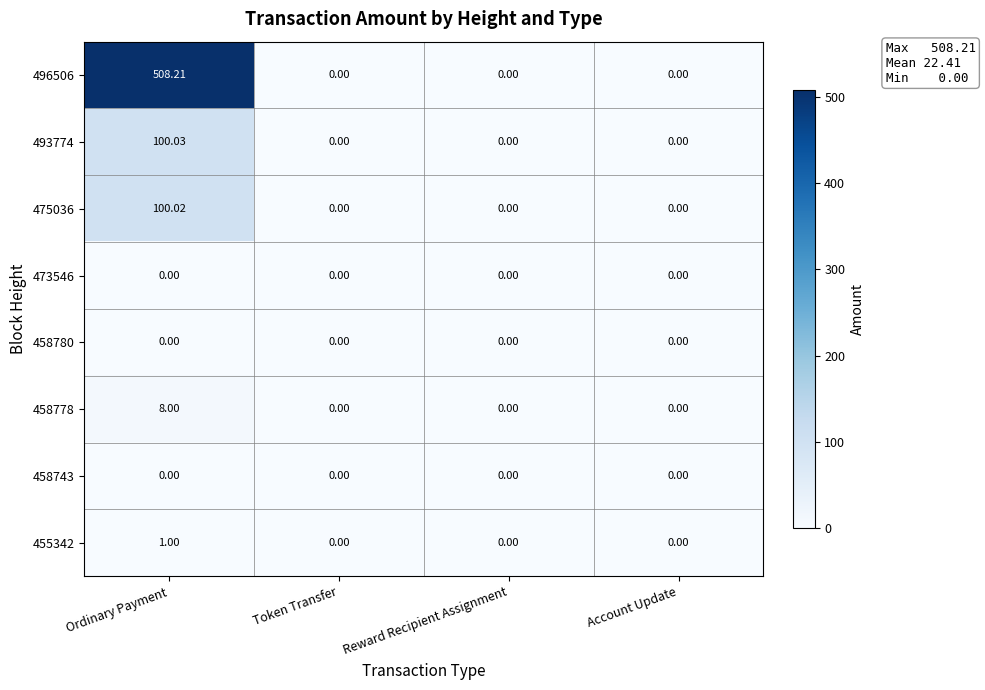

At which label does 458778 reach its peak?

Ordinary Payment